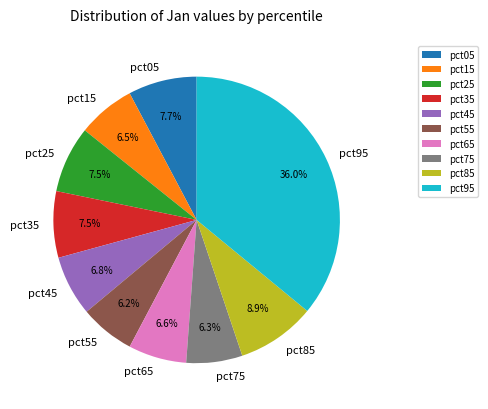

Which category has the biggest portion of the pie?

pct95